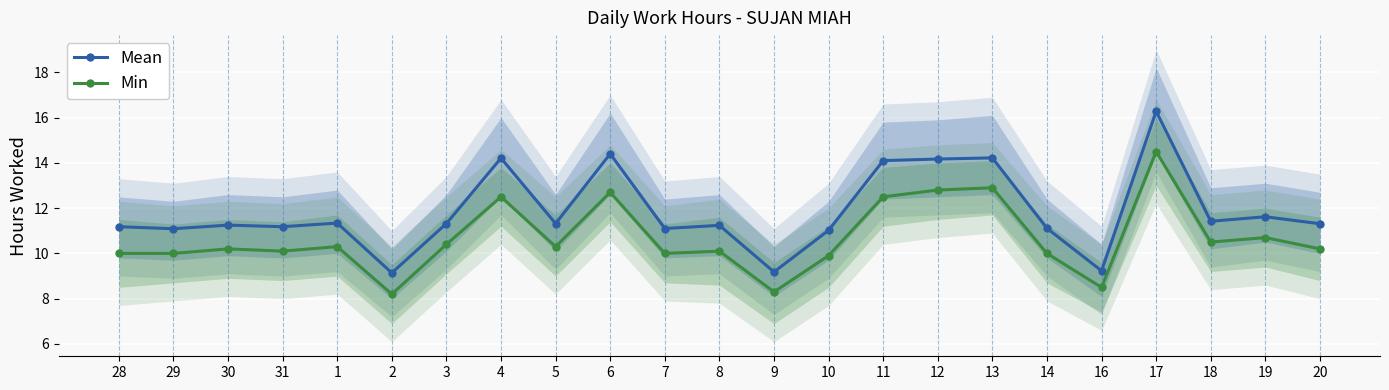

At which category does Min reach its first local peak?

30